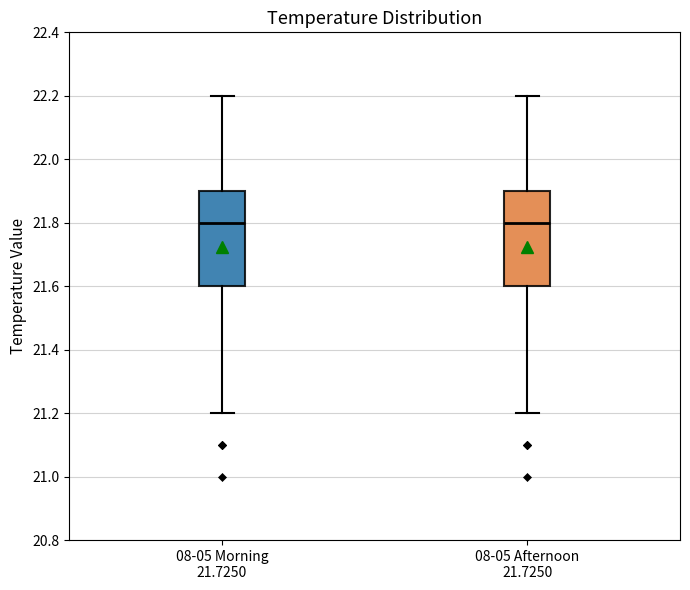

Where does the median line of the box for 08-05 Morning 21.7250 sit on the y-axis? The values are not printed on the chart, so give them approximately, as read against the axis.

21.8